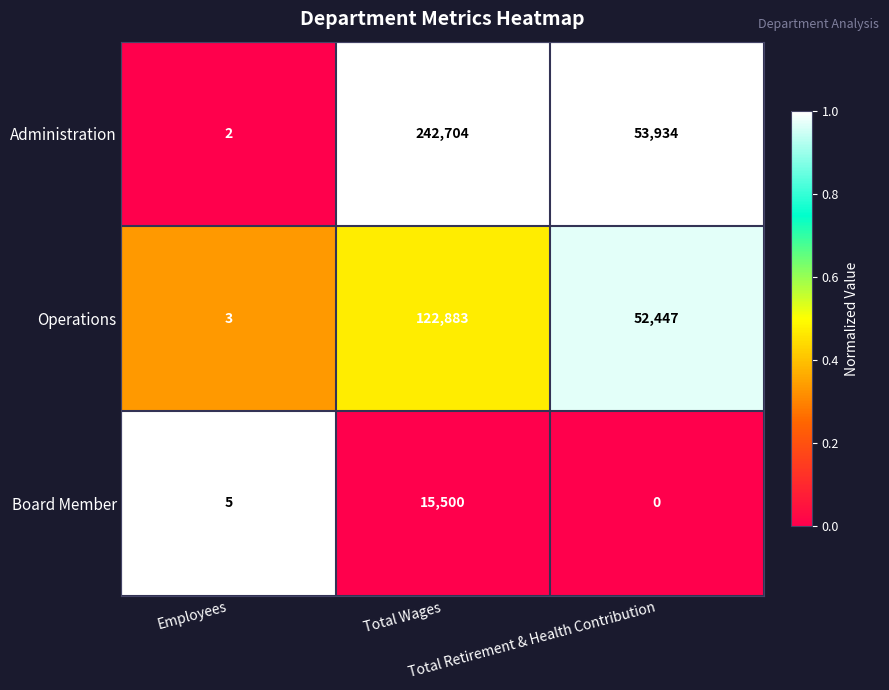

Rank the series by their average value, from highest to lowest.

Administration, Operations, Board Member